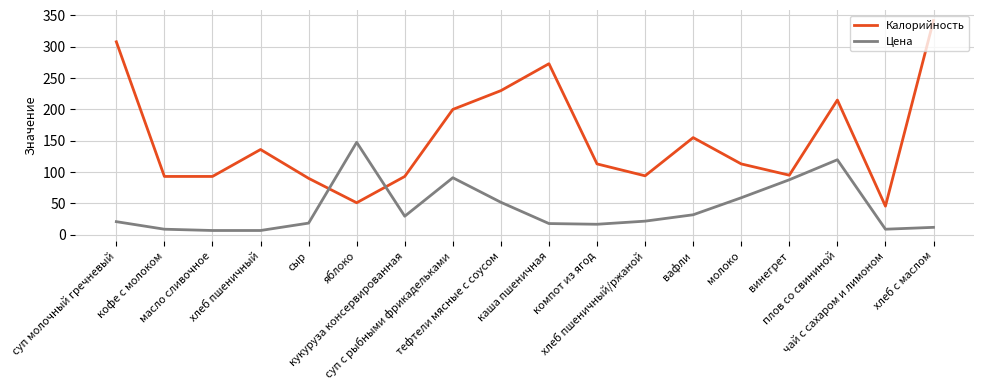

What is the sum of the Цена values at масло сливочное and суп молочный гречневый?

27.5